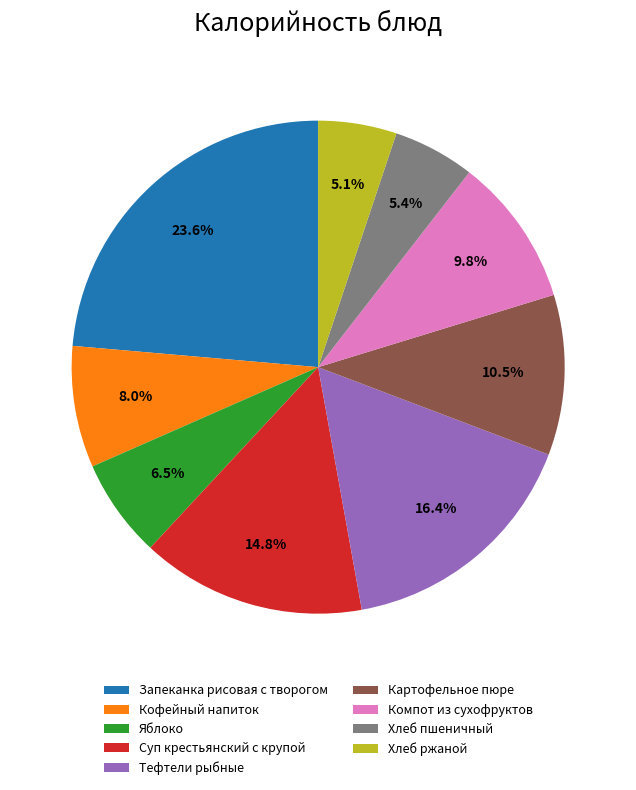

Do Хлеб пшеничный and Картофельное пюре together represent more than half of the pie?

No